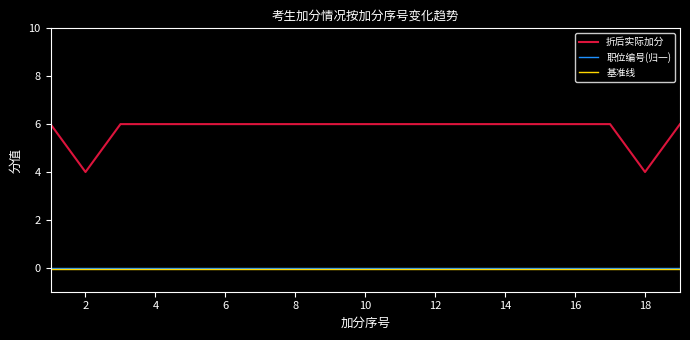

Which series has the widest spread of values?

折后实际加分